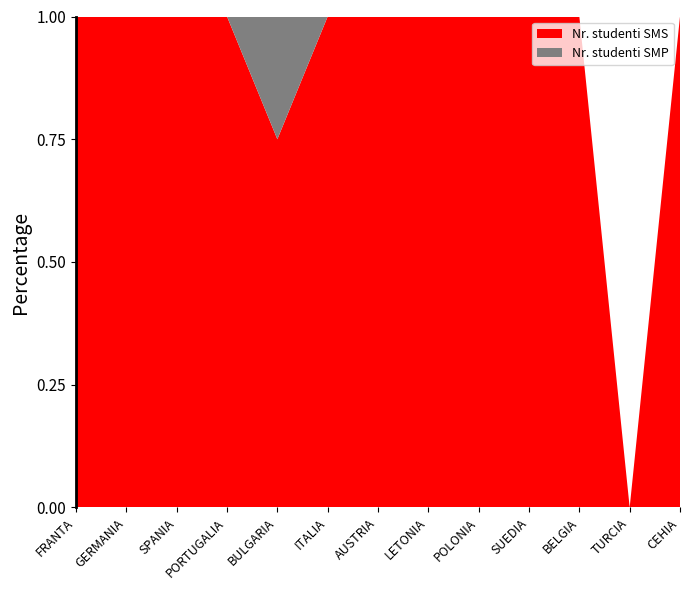

True or false: Nr. studenti SMS has a value of 1.0 at SPANIA.

True